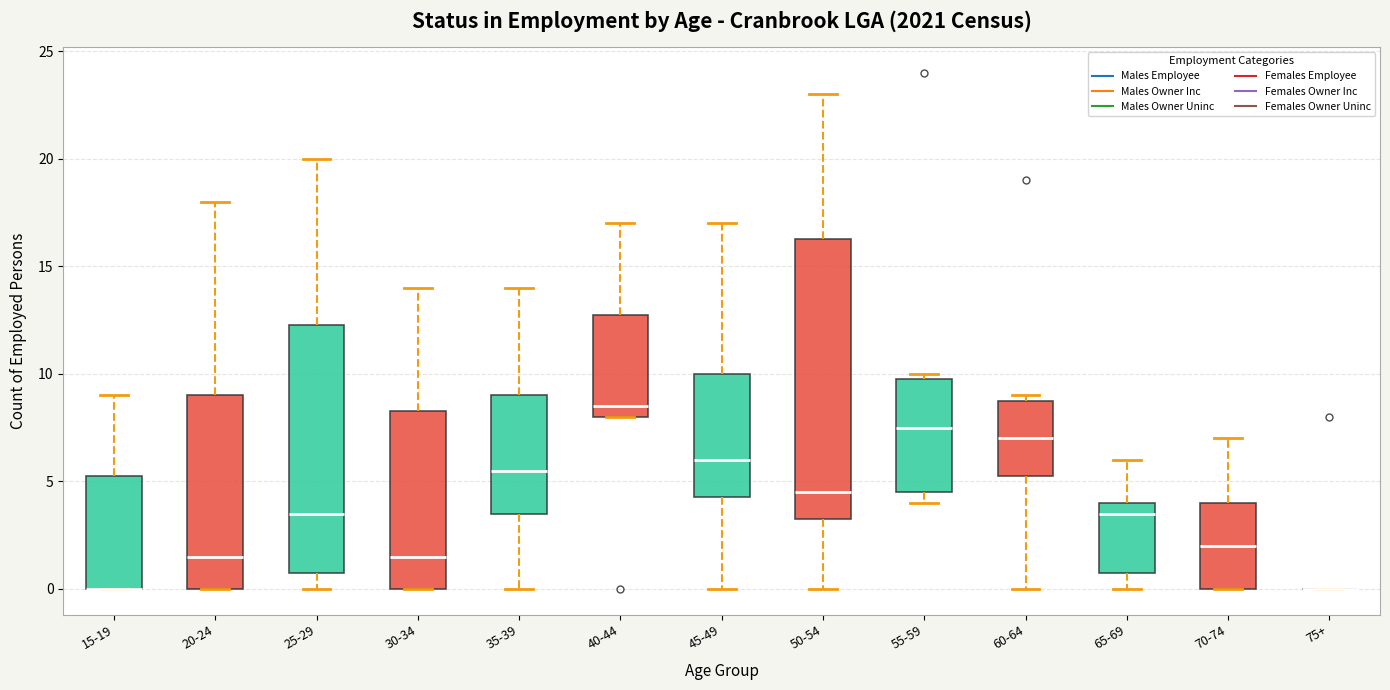

Reading left to right, transcribe this box plot: for each box, give where its median line is, the range the box spans, and where its two whiskers end, as read against the y-axis. The values are not printed on the chart, so give them approximately, as read against the axis.

15-19: median 0.0 (drawn on the box's lower edge), box 0.0 to 5.5, whiskers 0.0 to 9.0
20-24: median 1.5, box 0.0 to 9.0, whiskers 0.0 to 18.0
25-29: median 3.5, box 1.0 to 12.5, whiskers 0.0 to 20.0
30-34: median 1.5, box 0.0 to 8.5, whiskers 0.0 to 14.0
35-39: median 5.5, box 3.5 to 9.0, whiskers 0.0 to 14.0
40-44: median 8.5, box 8.0 to 13.0, whiskers 8.0 to 17.0
45-49: median 6.0, box 4.5 to 10.0, whiskers 0.0 to 17.0
50-54: median 4.5, box 3.5 to 16.5, whiskers 0.0 to 23.0
55-59: median 7.5, box 4.5 to 10.0, whiskers 4.0 to 10.0 (just above the box's upper edge)
60-64: median 7.0, box 5.5 to 9.0, whiskers 0.0 to 9.0 (just above the box's upper edge)
65-69: median 3.5, box 1.0 to 4.0, whiskers 0.0 to 6.0
70-74: median 2.0, box 0.0 to 4.0, whiskers 0.0 to 7.0
75+: box collapsed to a line at 0.0, whiskers 0.0 to 0.0